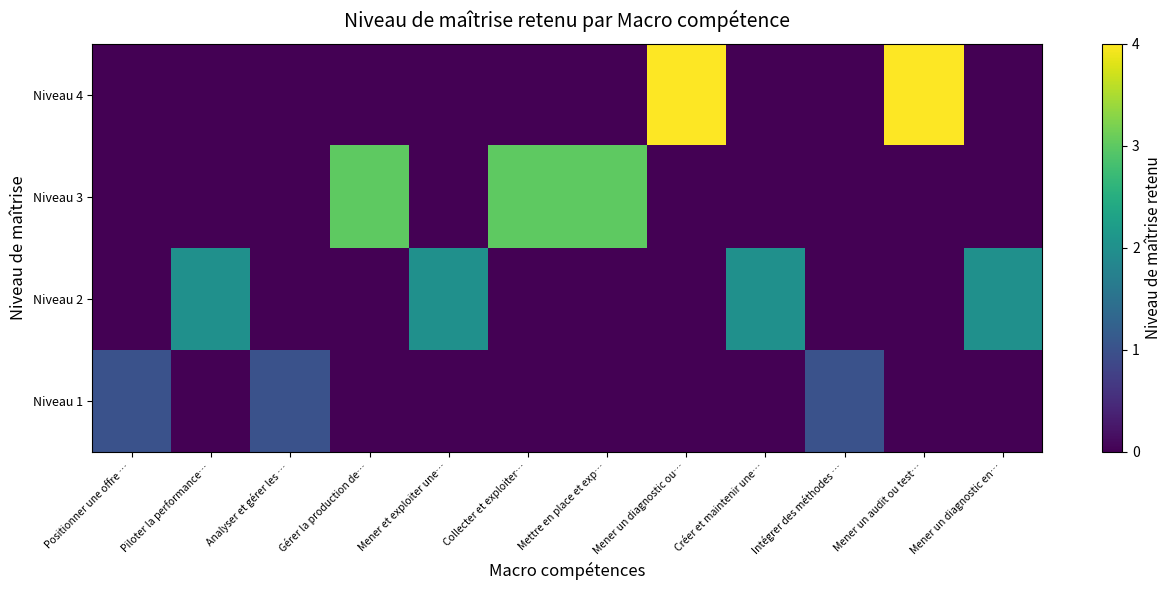

What is the spread (max minus min) of values at Analyser et gérer les …?

1